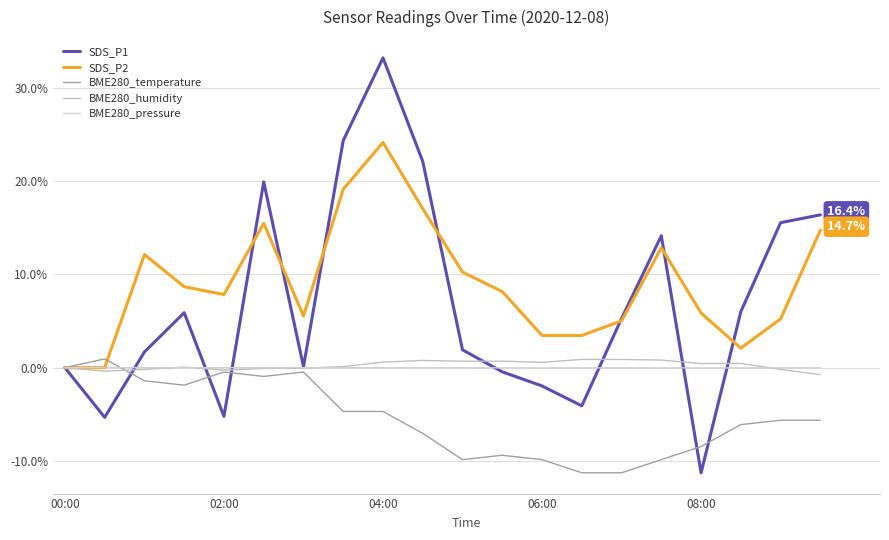

What is the value of the BME280_humidity point at the 2nd from the left?

-0.4